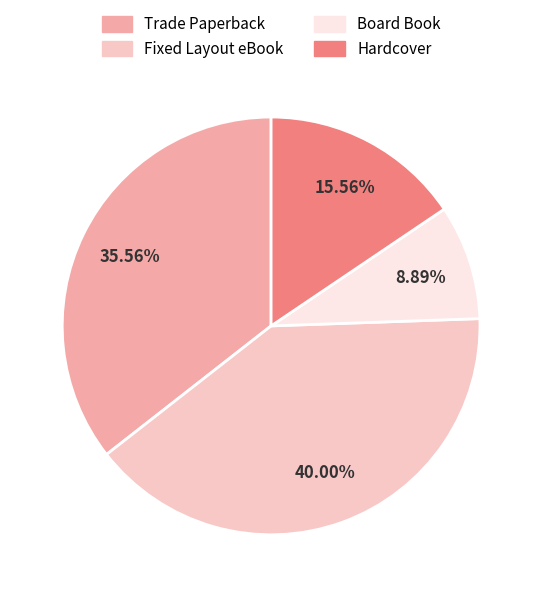

Approximately how many times larger is the value at Trade Paperback compared to Board Book?

4.0